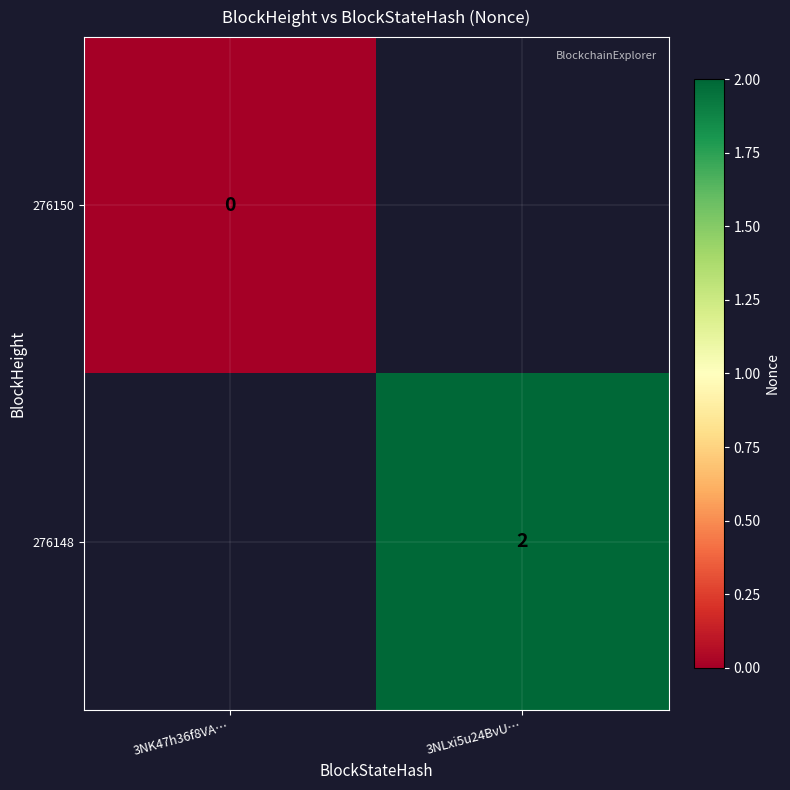

The 276148 series shows 2 at 3NLxi5u24BvU…. True or false?

True